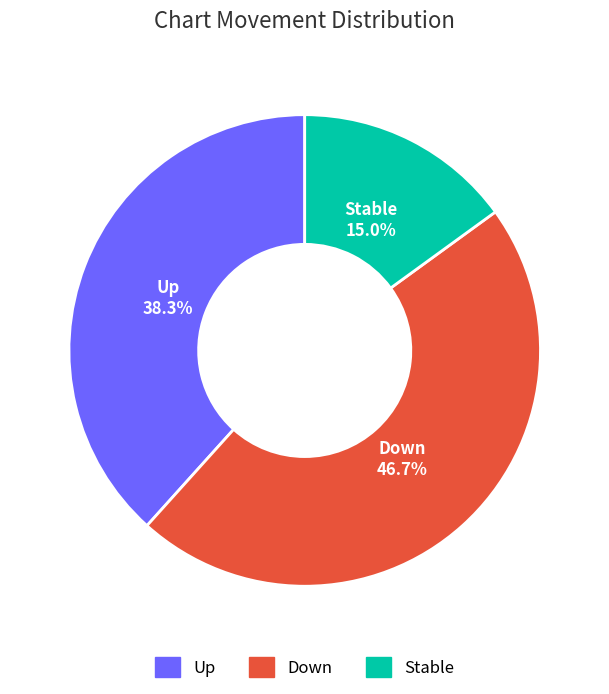

Is there a majority slice in this chart?

No